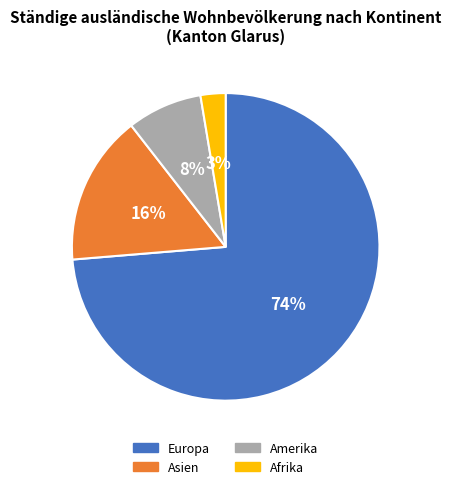

To the nearest percent, what is the average slice percentage?

25%